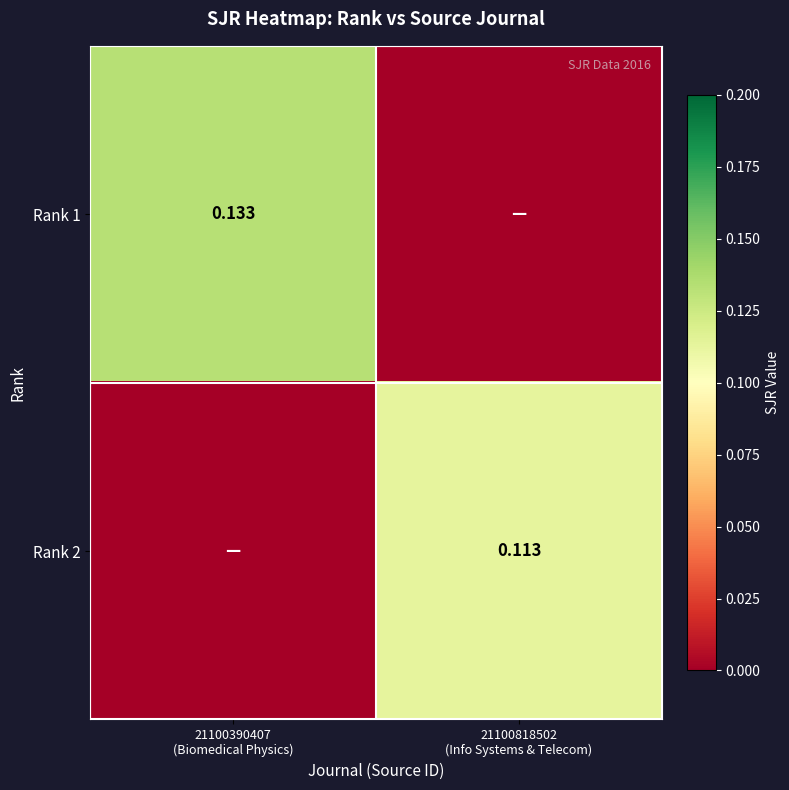

Rank the categories by Rank 2 value from highest to lowest.

21100818502 (Info Systems & Telecom), 21100390407 (Biomedical Physics)